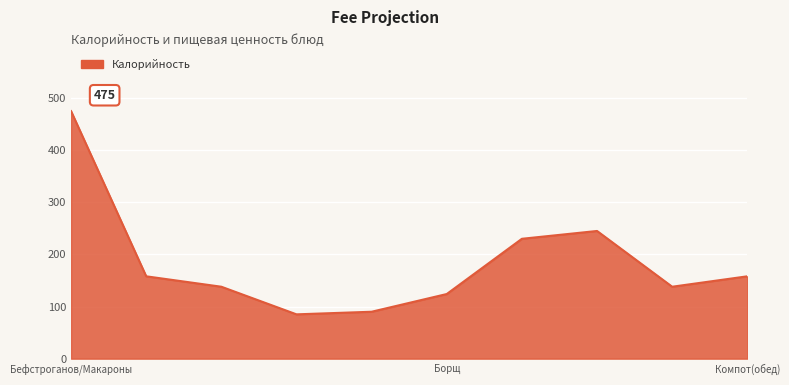

What is the minimum value shown in the chart?

85